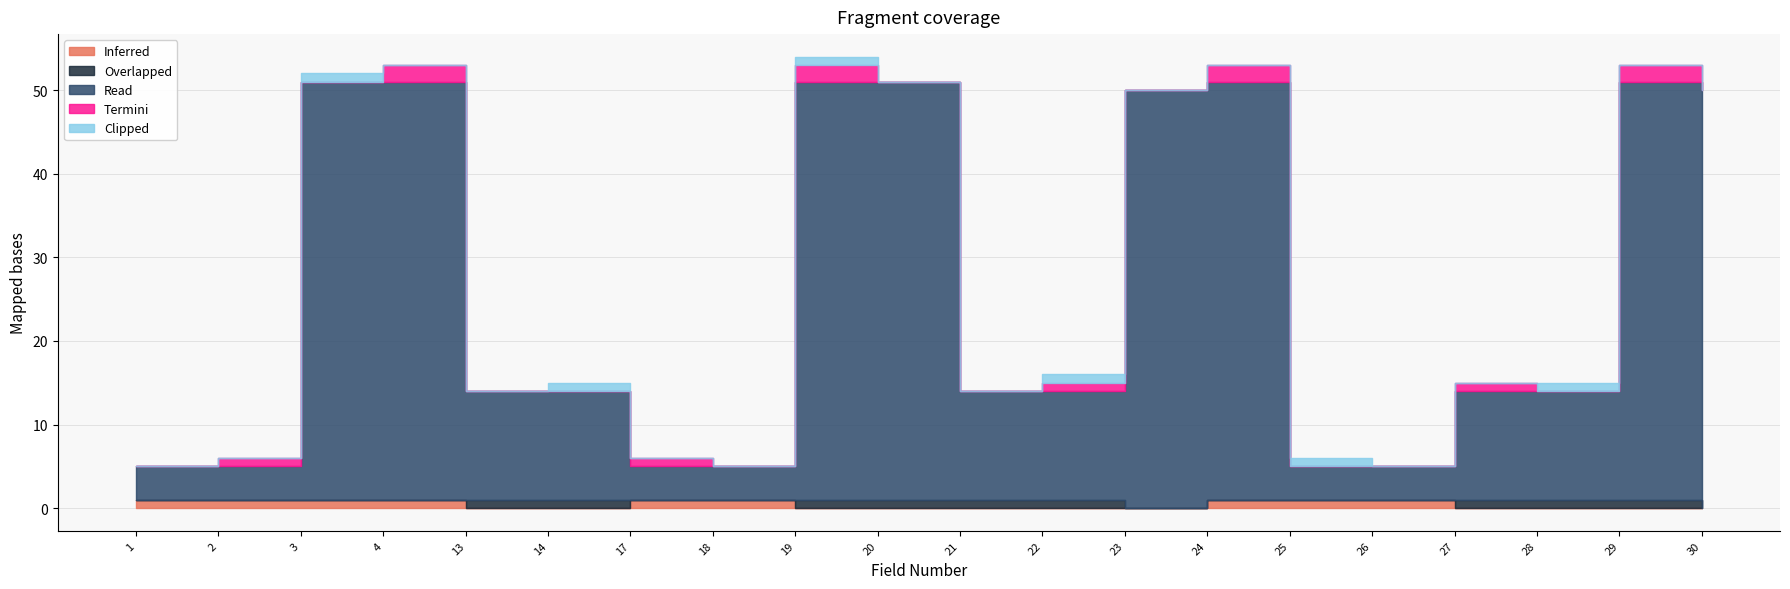

How many series are shown in this chart?

5